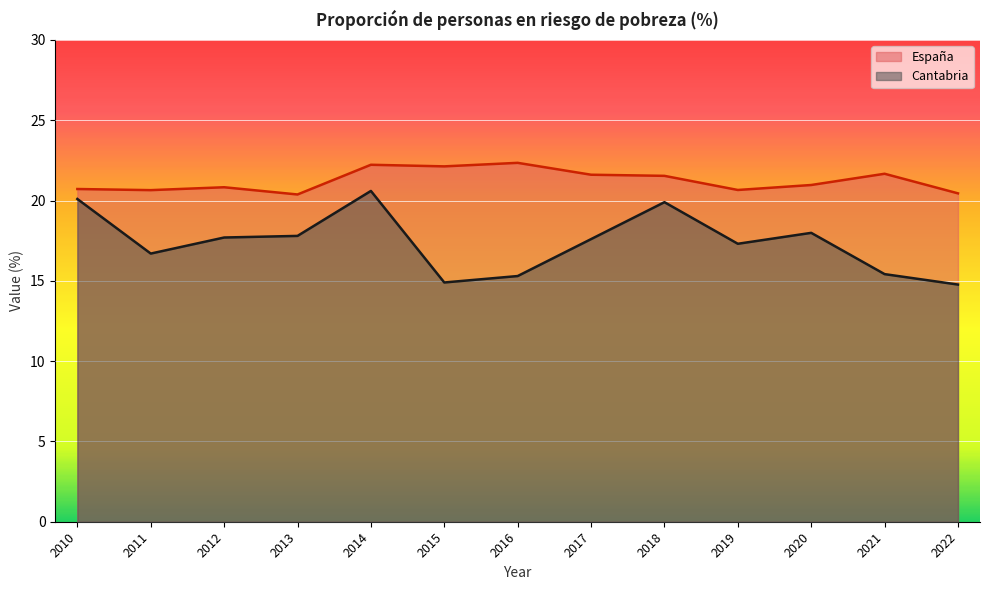

Does the chart display data point markers on the line(s)?

No